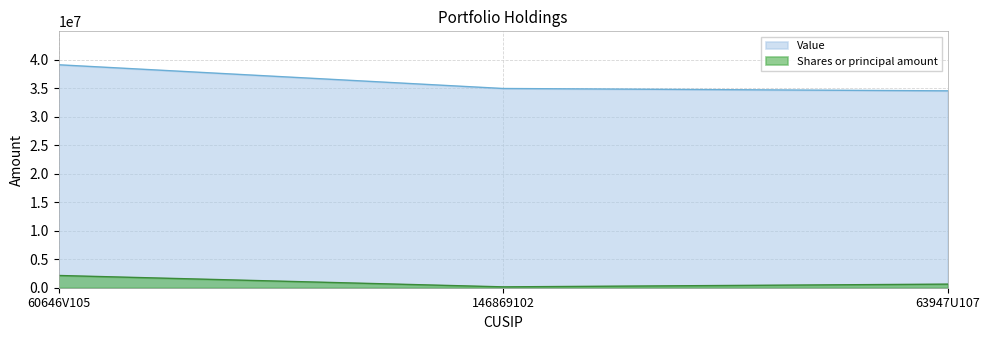

List the labels in order of Value value, largest first.

60646V105, 146869102, 63947U107